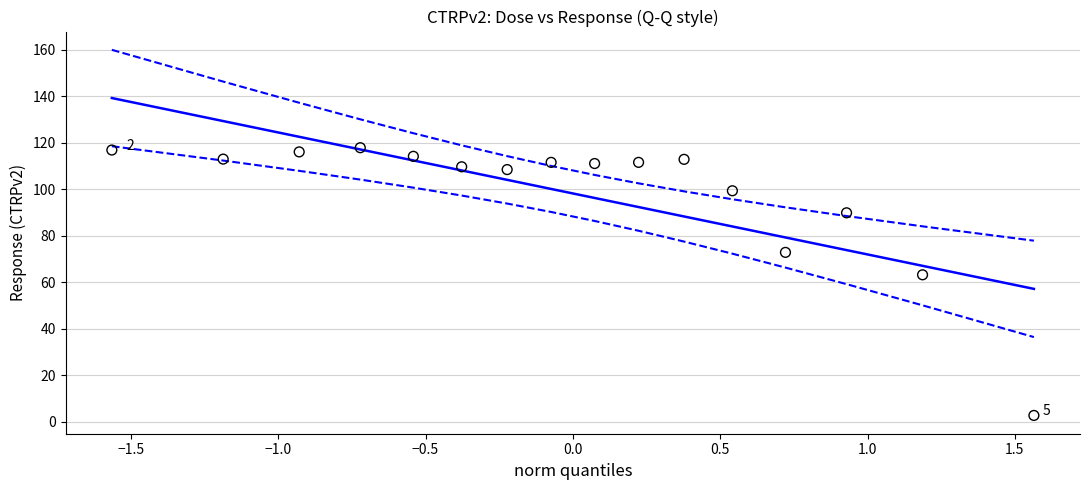

What Y value in the scatter plot is closest to 60?

63.2